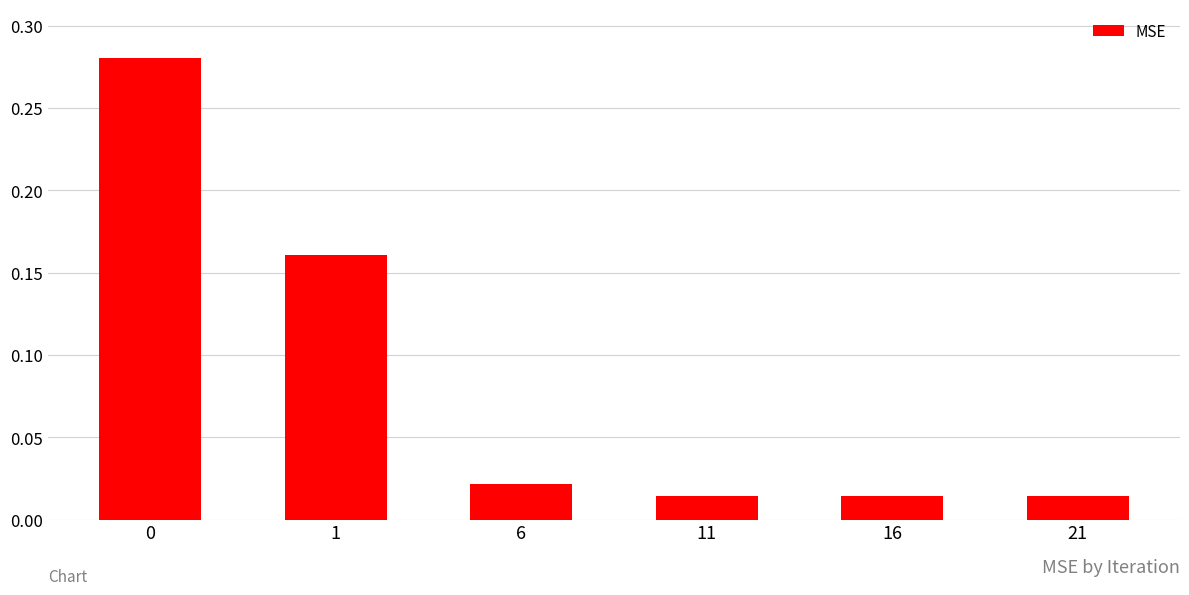

Does the chart contain any negative values?

No